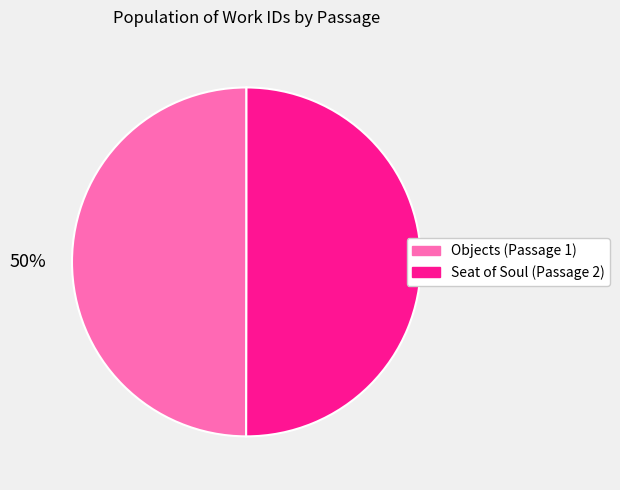

Approximately how many times larger is the value at Seat of Soul (Passage 2) compared to Objects (Passage 1)?

1.0